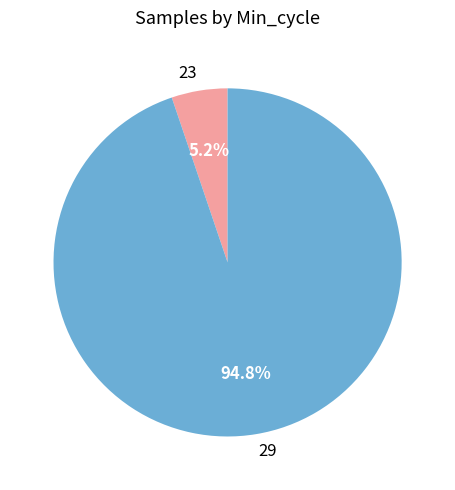

What is the smallest slice in the pie chart?

23